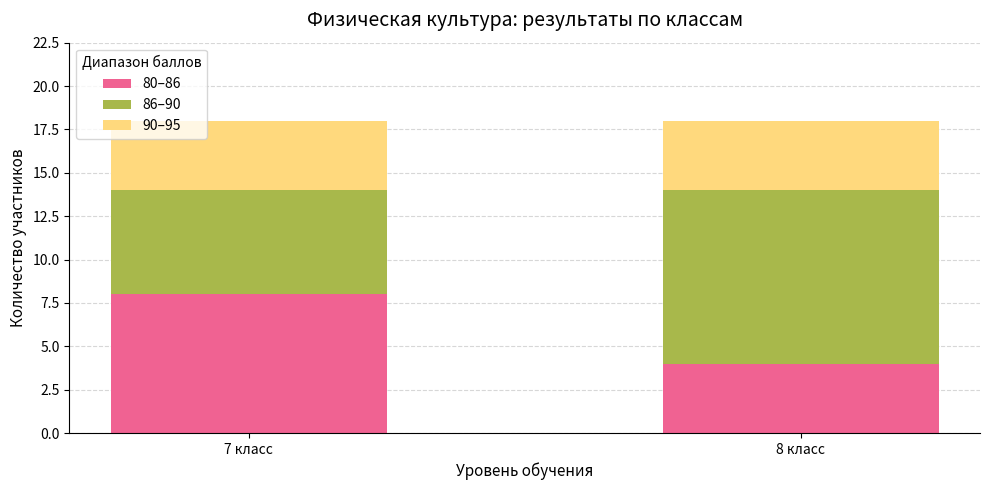

What is the maximum value for 80–86?

8